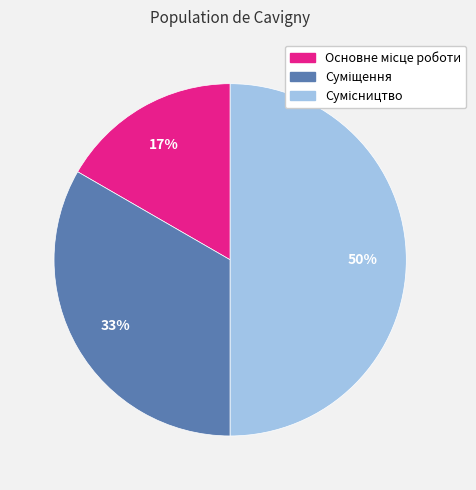

To the nearest percent, what is the difference between the largest and smallest slice percentages?

33%